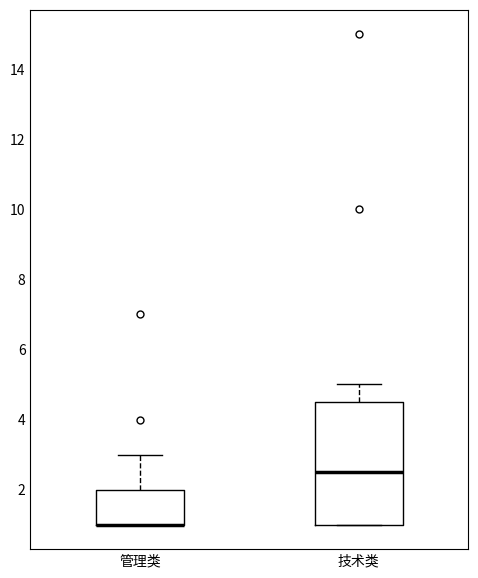

Where is the upper edge of the box for 管理类 on the y-axis? The values are not printed on the chart, so give them approximately, as read against the axis.

2.0